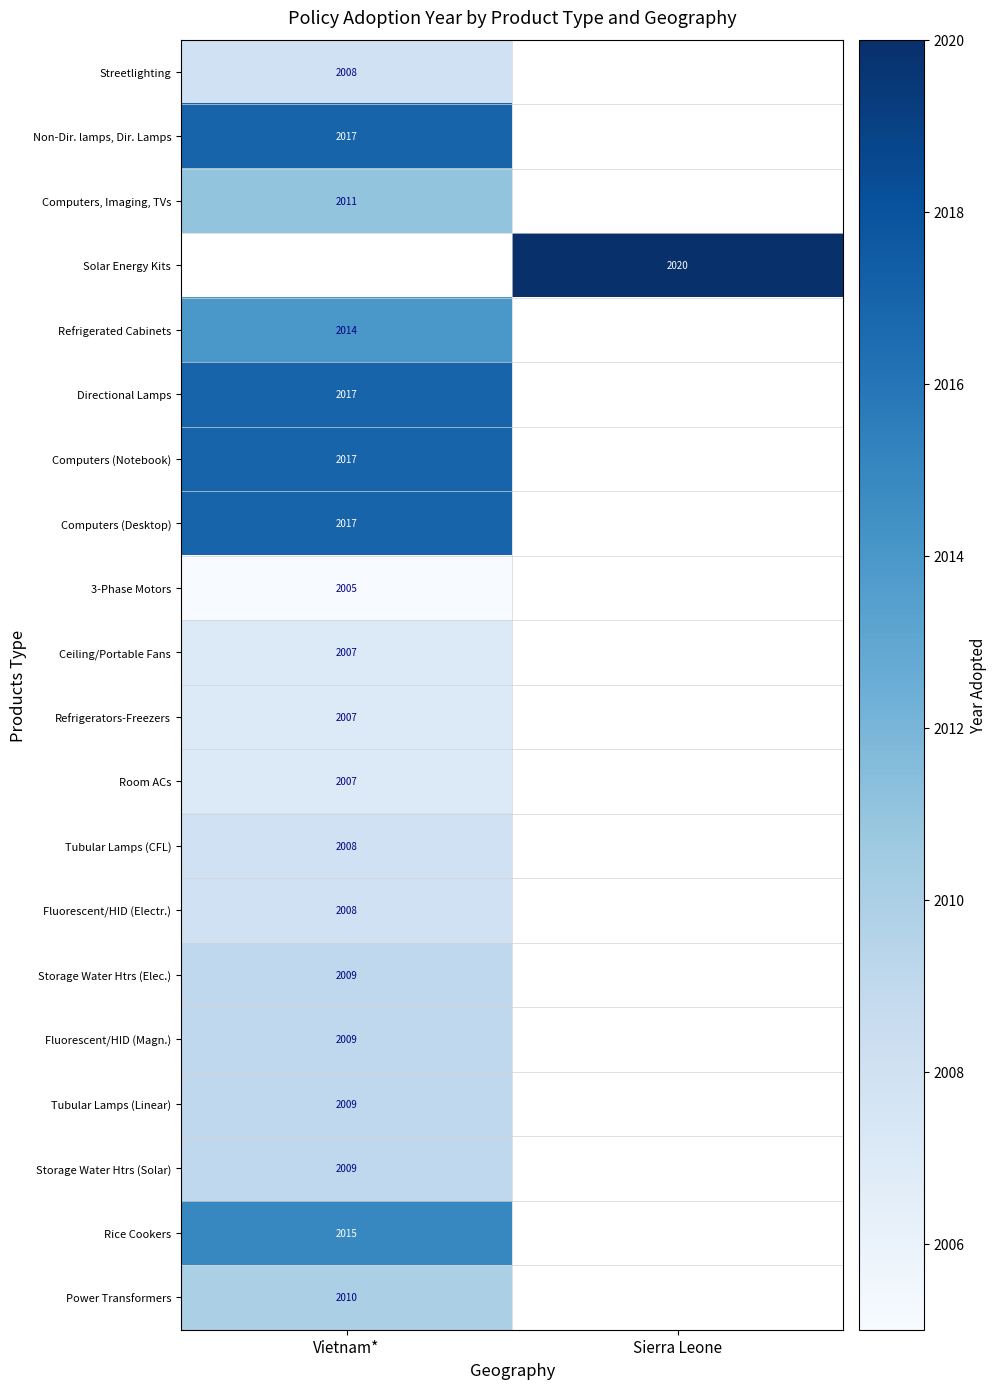

The Storage Water Htrs (Solar) series shows 3498 at Vietnam*. True or false?

False